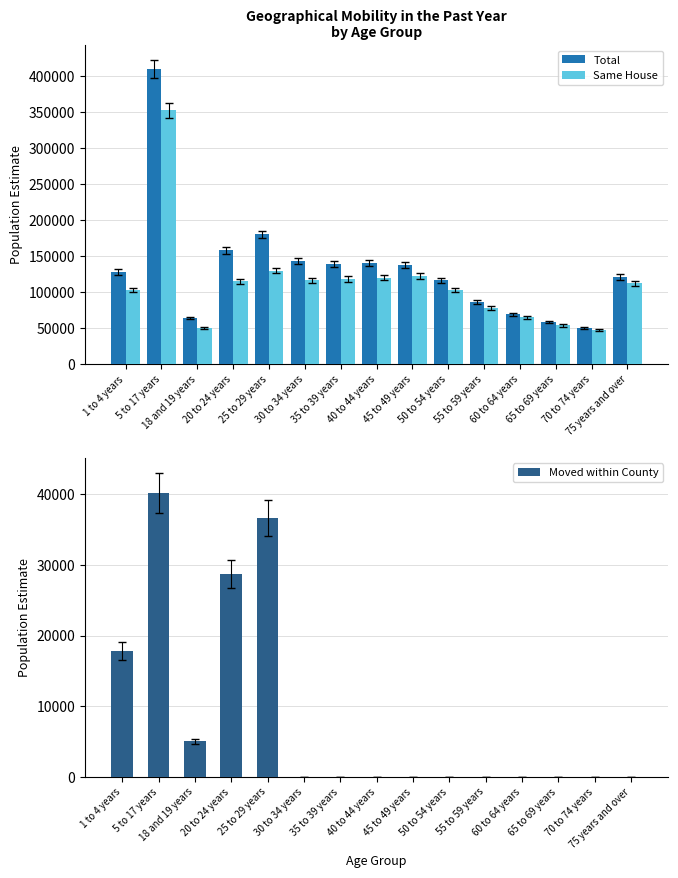

What is the sum of all Same House values?

1686690